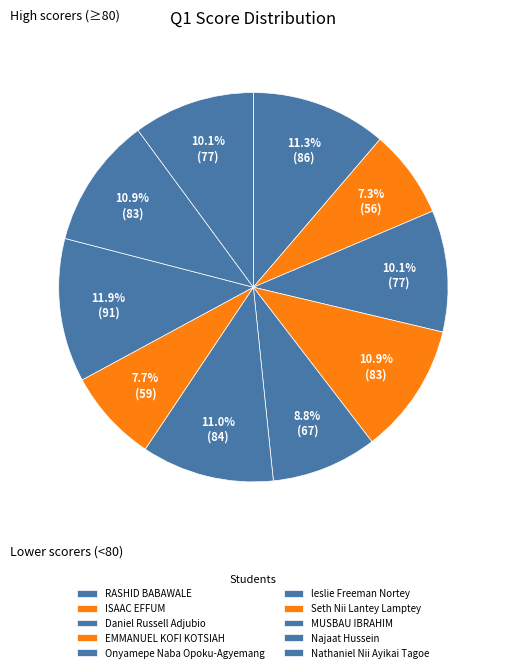

What is the largest slice in the pie chart?

MUSBAU IBRAHIM